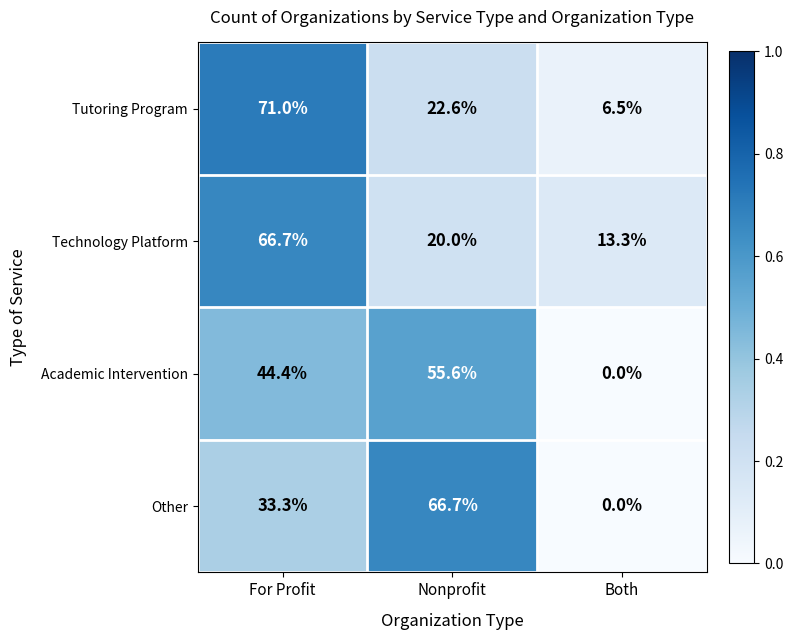

Reading left to right, what are all the values shown in this chart?

Tutoring Program: For Profit=71.0	Nonprofit=22.6	Both=6.5
Technology Platform: For Profit=66.7	Nonprofit=20.0	Both=13.3
Academic Intervention: For Profit=44.4	Nonprofit=55.6	Both=0.0
Other: For Profit=33.3	Nonprofit=66.7	Both=0.0